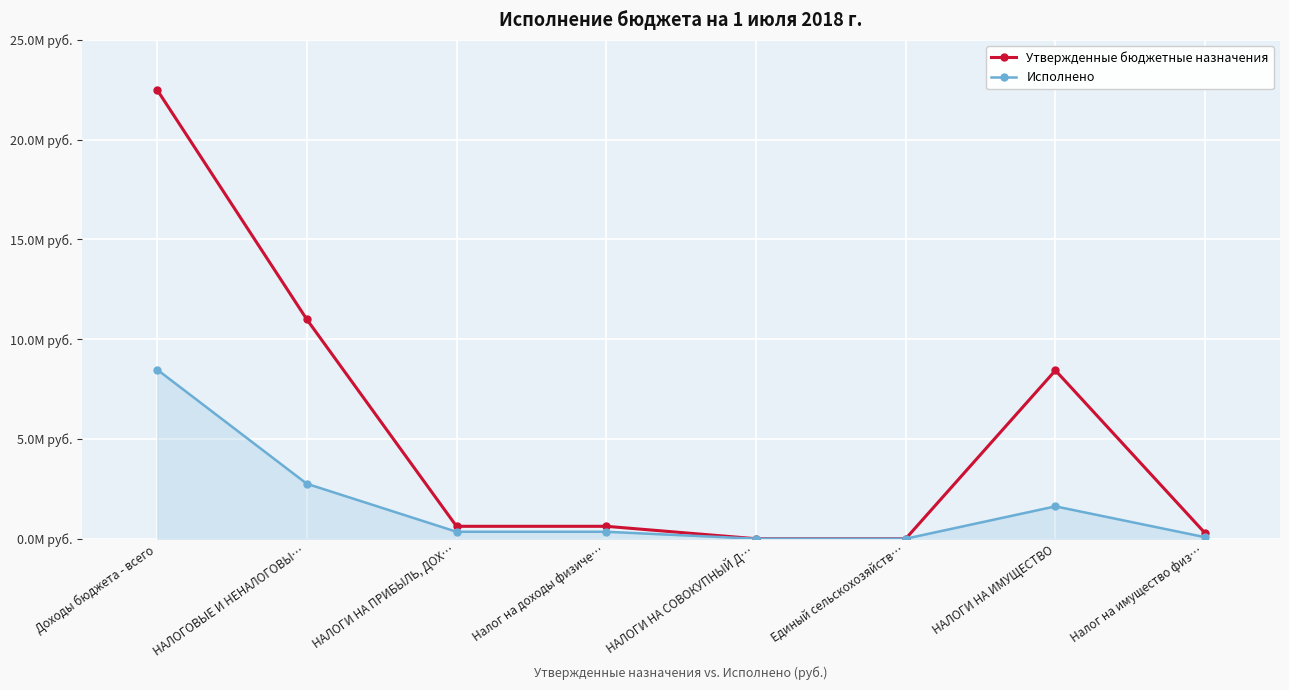

At which category is the sum across all series the highest?

Доходы бюджета - всего